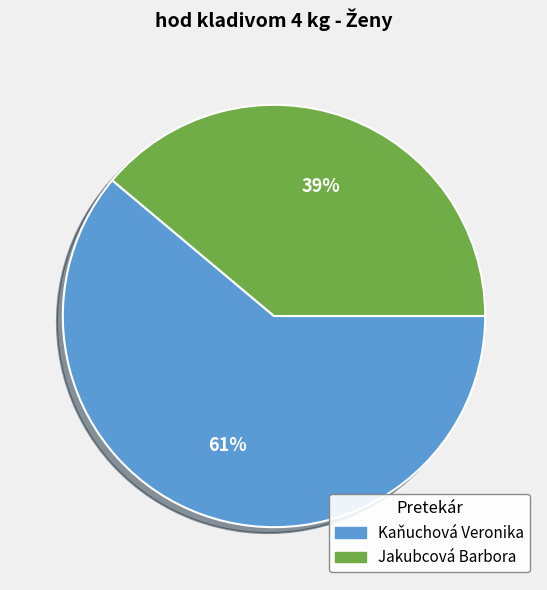

Which category accounts for the majority?

Kaňuchová Veronika